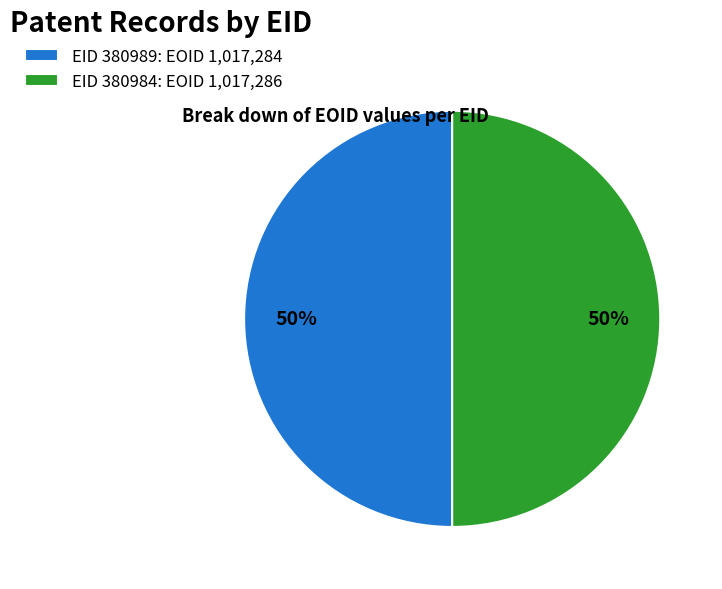

Is the sum of EID 380984: EOID 1,017,286 and EID 380989: EOID 1,017,284 greater than half?

Yes